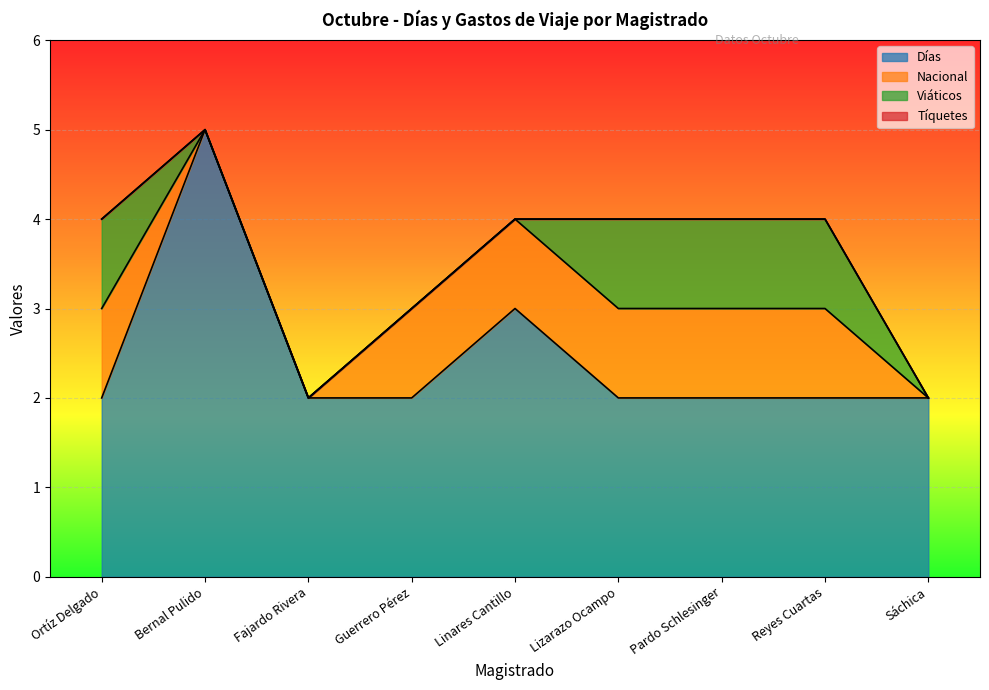

Rank the series at Sáchica from highest to lowest value.

Días, Nacional, Viáticos, Tíquetes